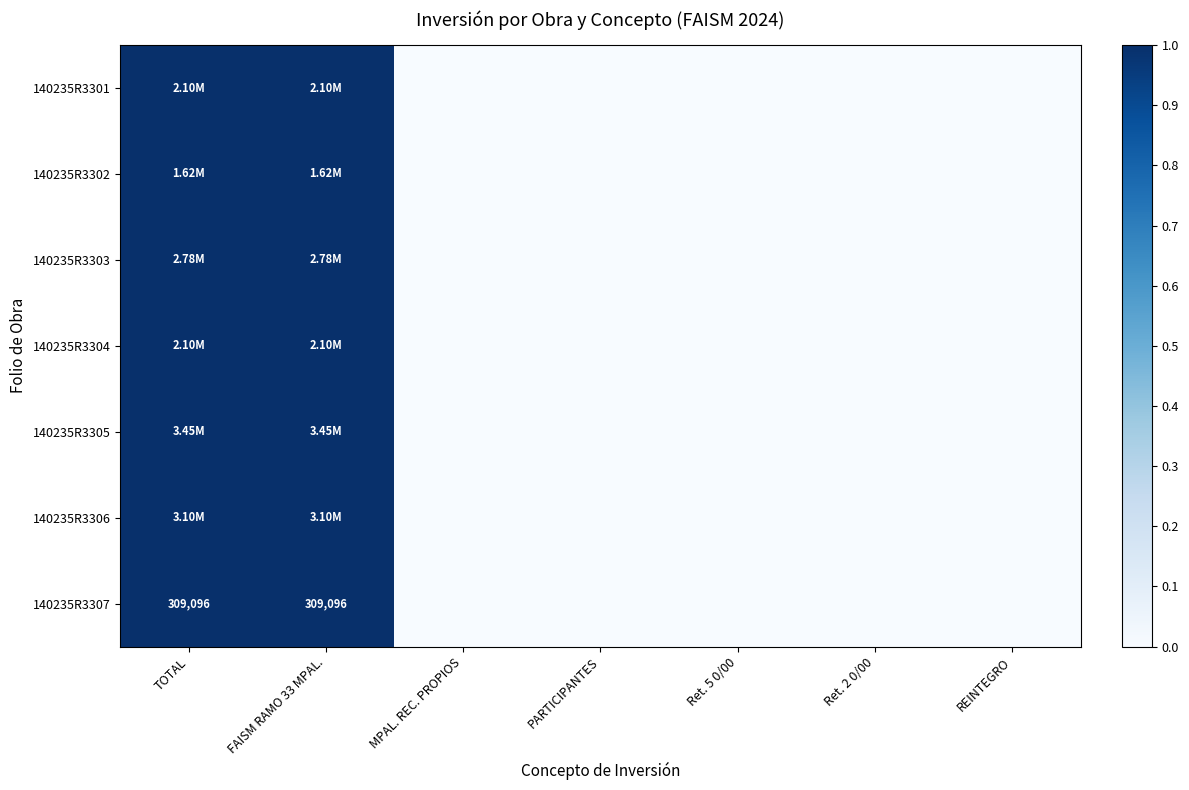

At REINTEGRO, list the series in order from smallest to largest.

140235R3301, 140235R3302, 140235R3303, 140235R3304, 140235R3305, 140235R3306, 140235R3307